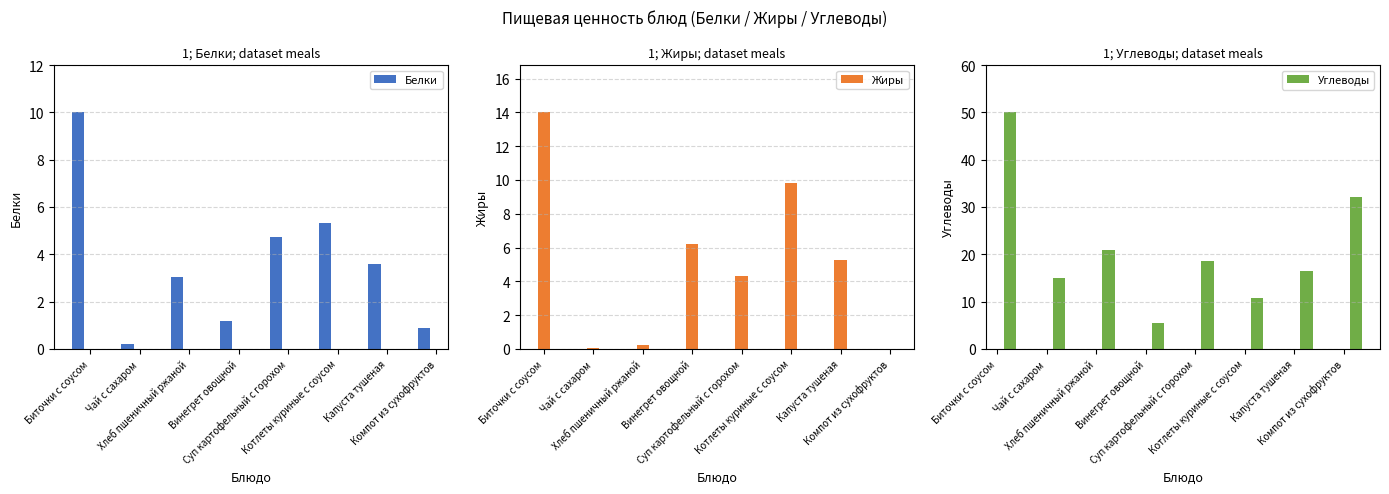

What is the label of the 4th bar from the right?

Суп картофельный с горохом